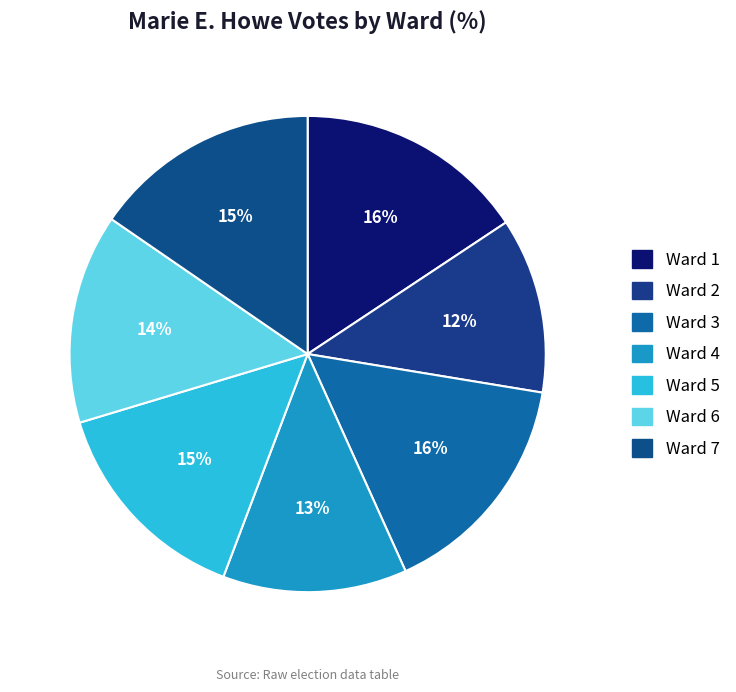

To the nearest percent, what is the combined percentage of Ward 4 and Ward 6?

27%